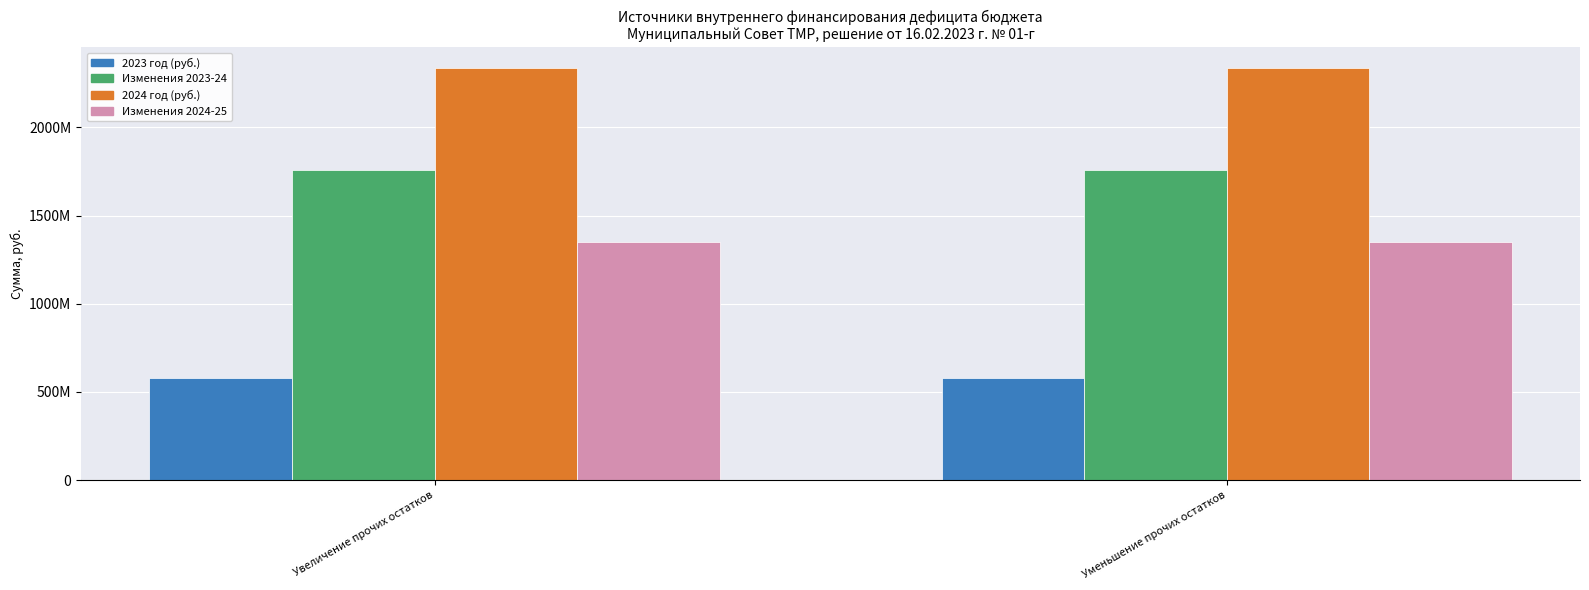

What is the label of the 1st bar from the left?

Увеличение прочих остатков